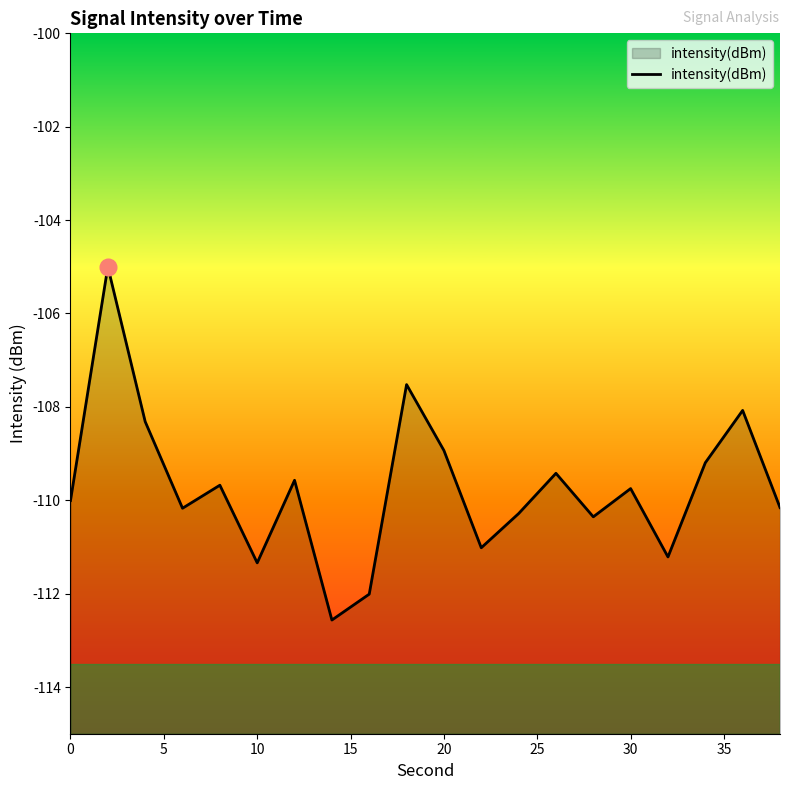

The value at 30 is -40.3. True or false?

False